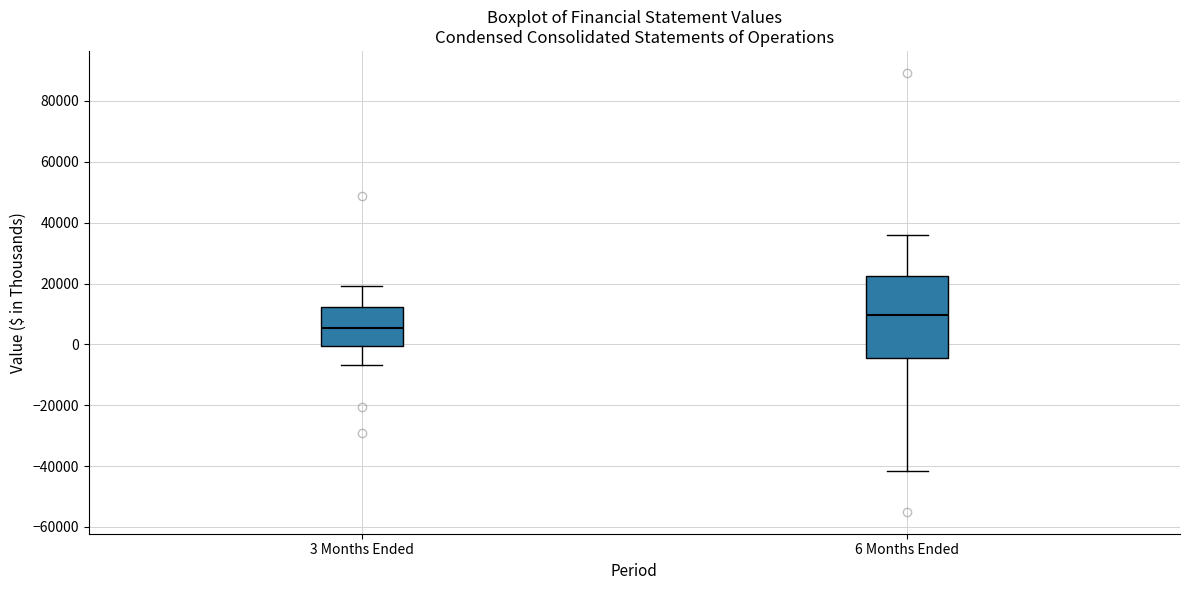

Comparing the boxes themselves (not the whiskers), which one is the tallest?

6 Months Ended